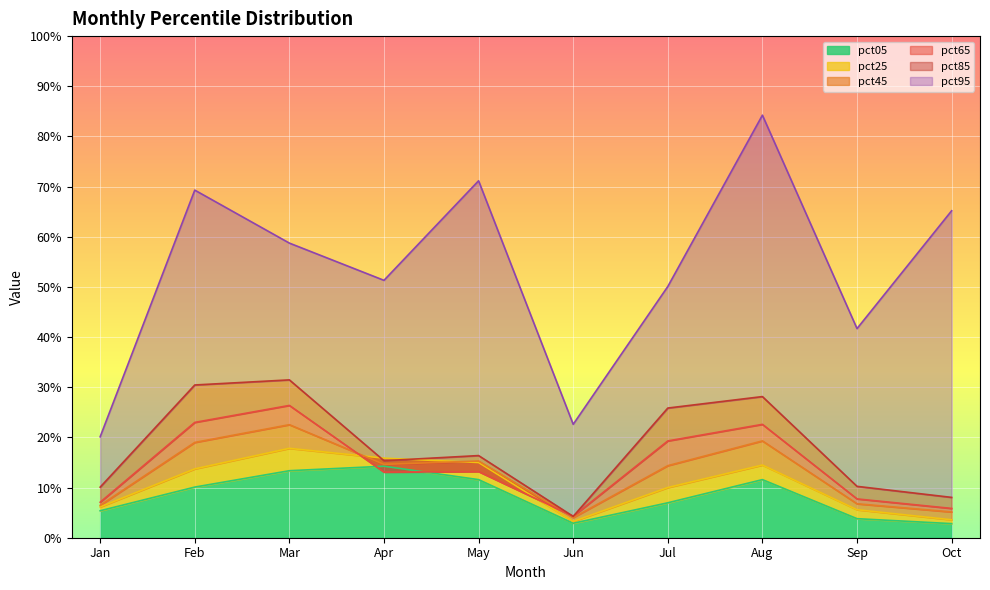

At Jan, list the series in order from smallest to largest.

pct05, pct25, pct45, pct65, pct85, pct95